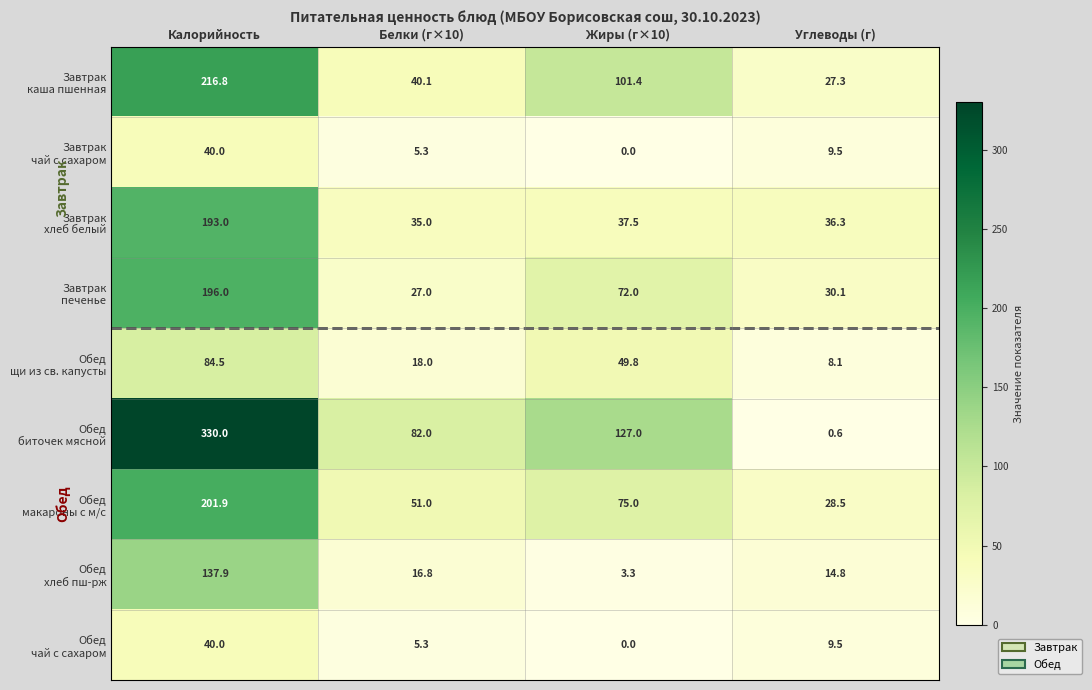

At which category is the sum across all series the highest?

Калорийность